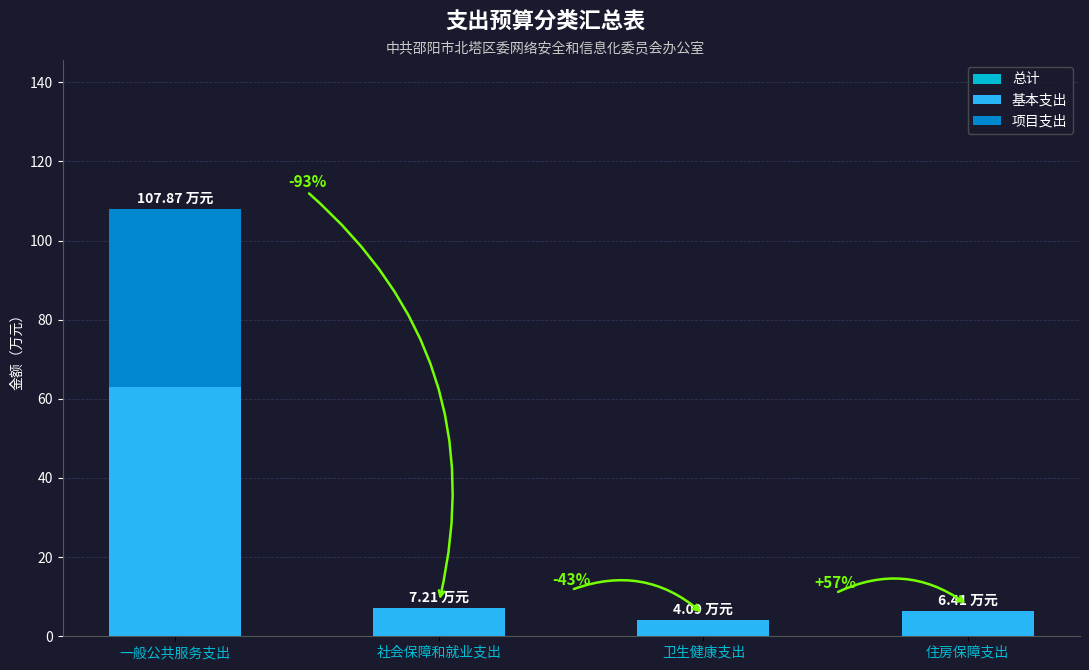

Is it true that the value at 住房保障支出 is 2.4?

False